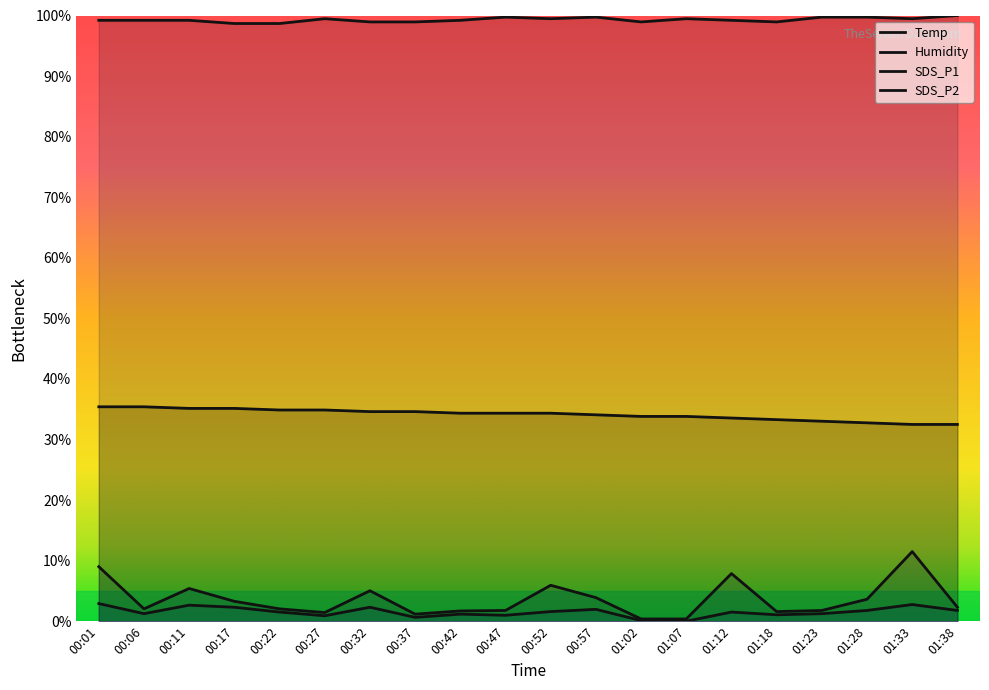

In Humidity, how many points are higher than both neighbors (excluding endpoints)?

4